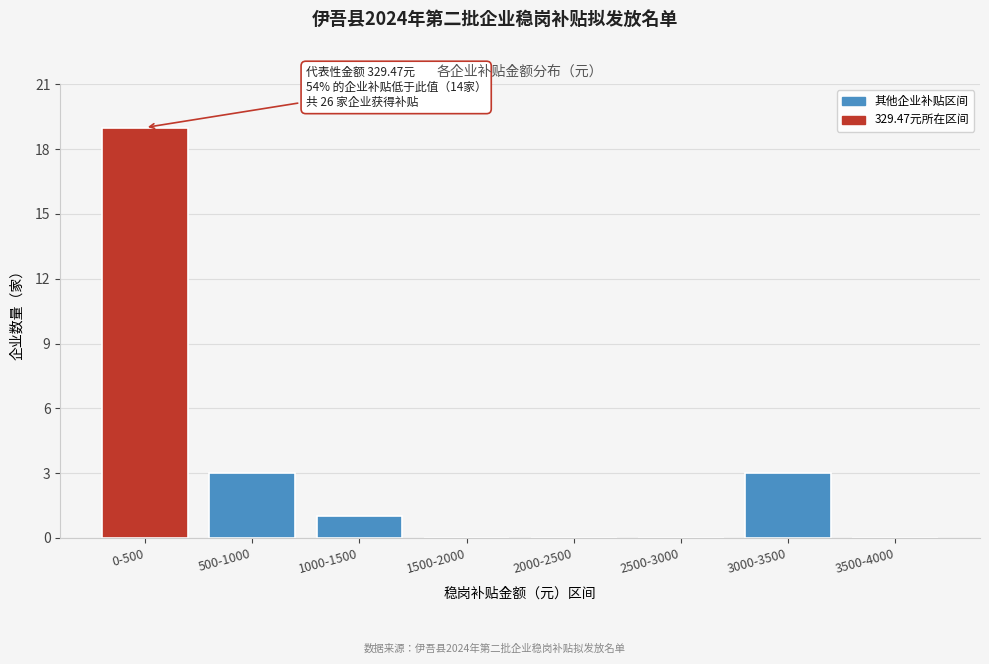

Reading left to right, what are all the values shown in this chart?

0-500=19	500-1000=3	1000-1500=1	1500-2000=0	2000-2500=0	2500-3000=0	3000-3500=3	3500-4000=0